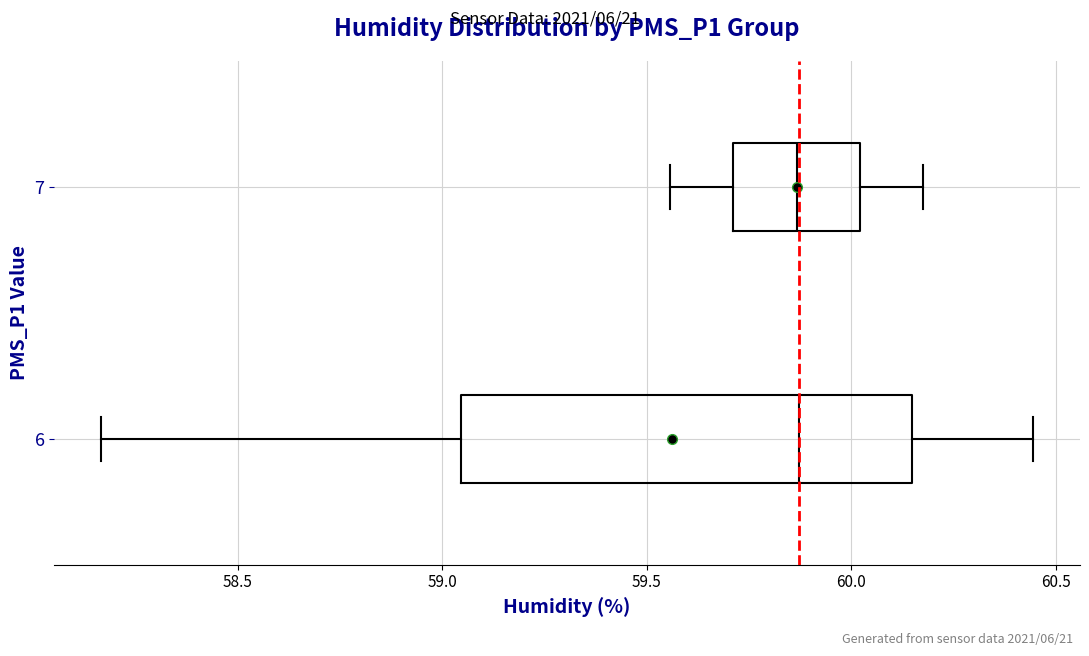

Reading bottom to top, read every box against the x-axis: the position of its median line, the range the box covers, and the ends of its whiskers. The values are not printed on the chart, so give them approximately, as read against the axis.

6: median 59.85, box 59.05 to 60.15, whiskers 58.15 to 60.45
7: median 59.85, box 59.70 to 60.00, whiskers 59.55 to 60.20